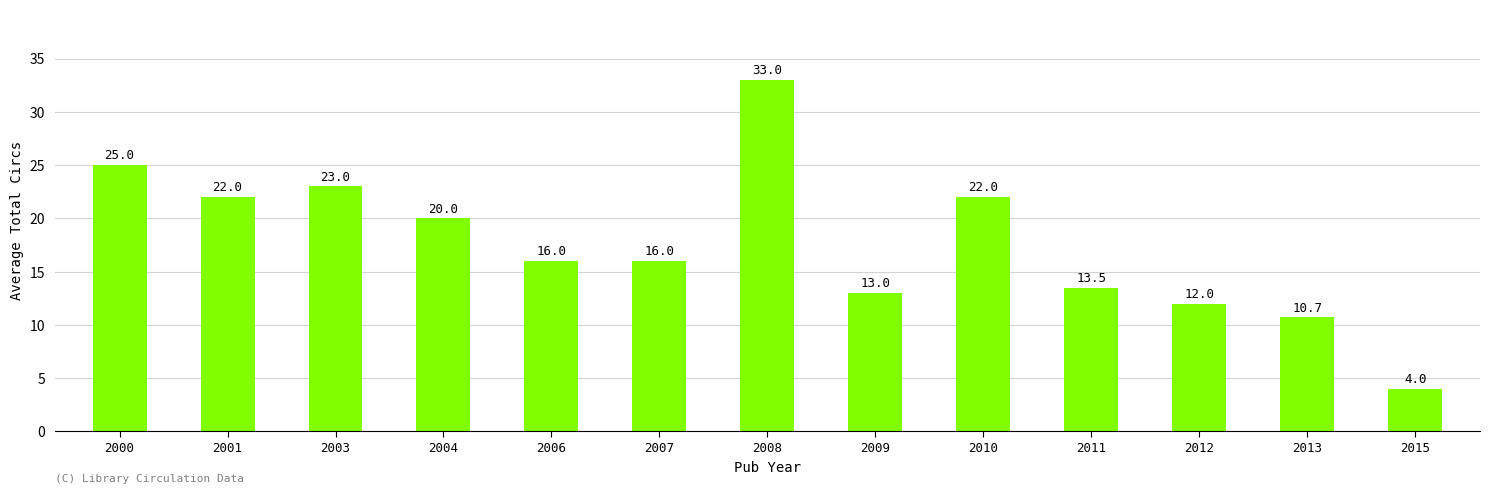

How many values are below 16?

5